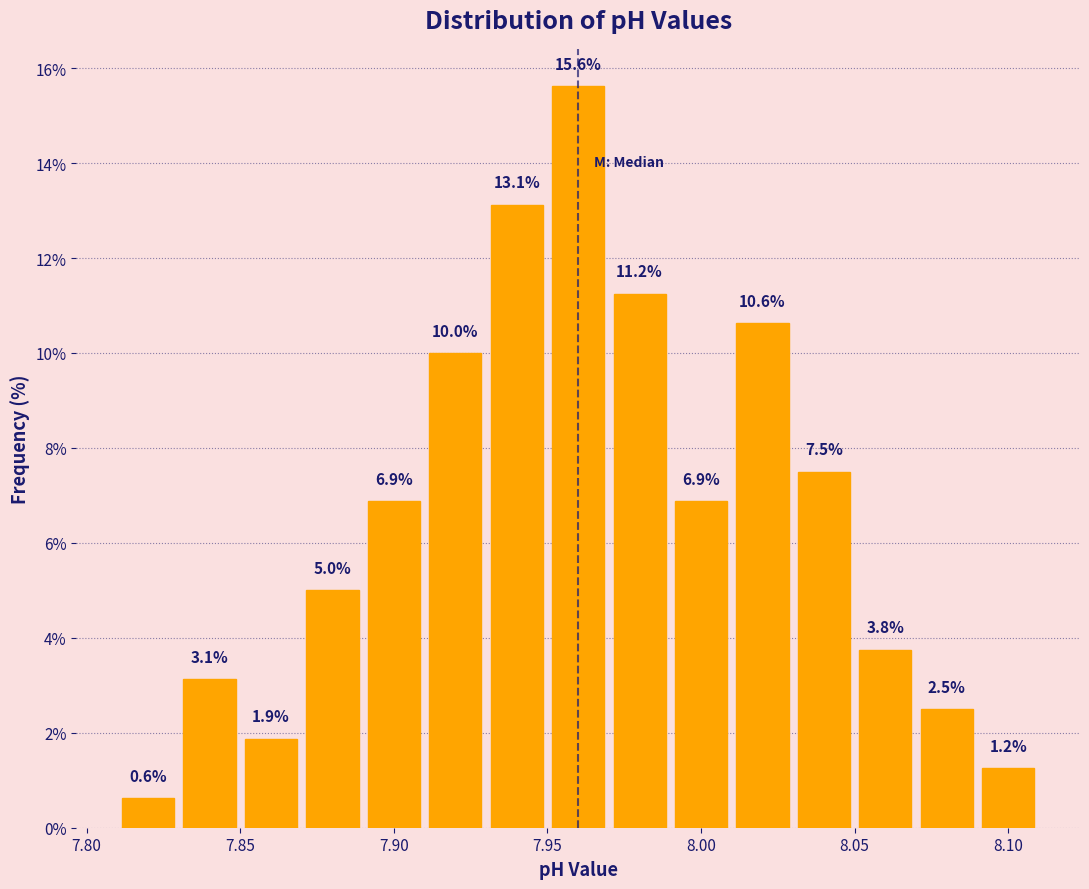

Which range on the x-axis has the tallest bar?

7.95 to 7.97